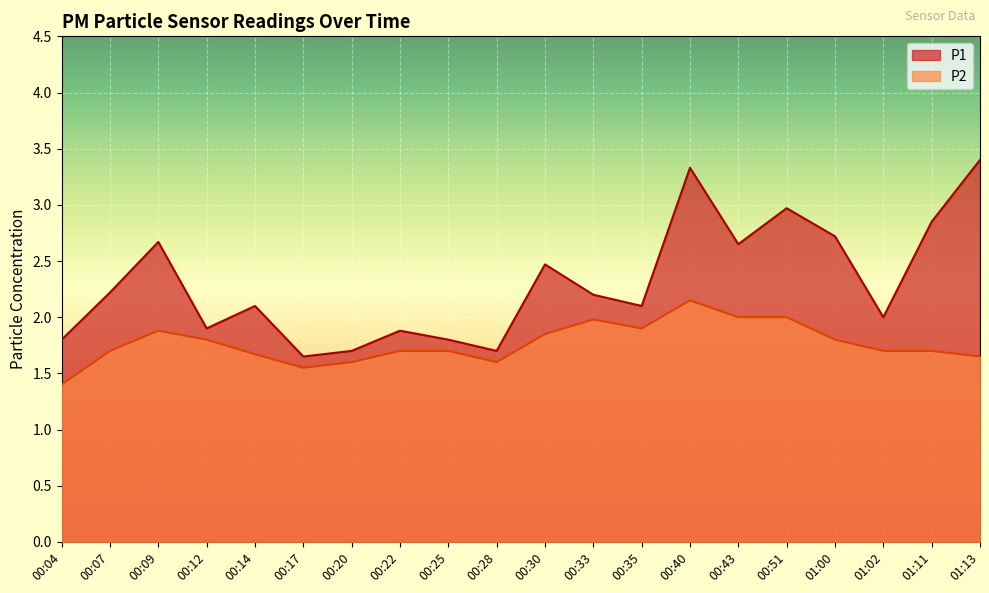

What is the label of the 10th point from the left?

00:28